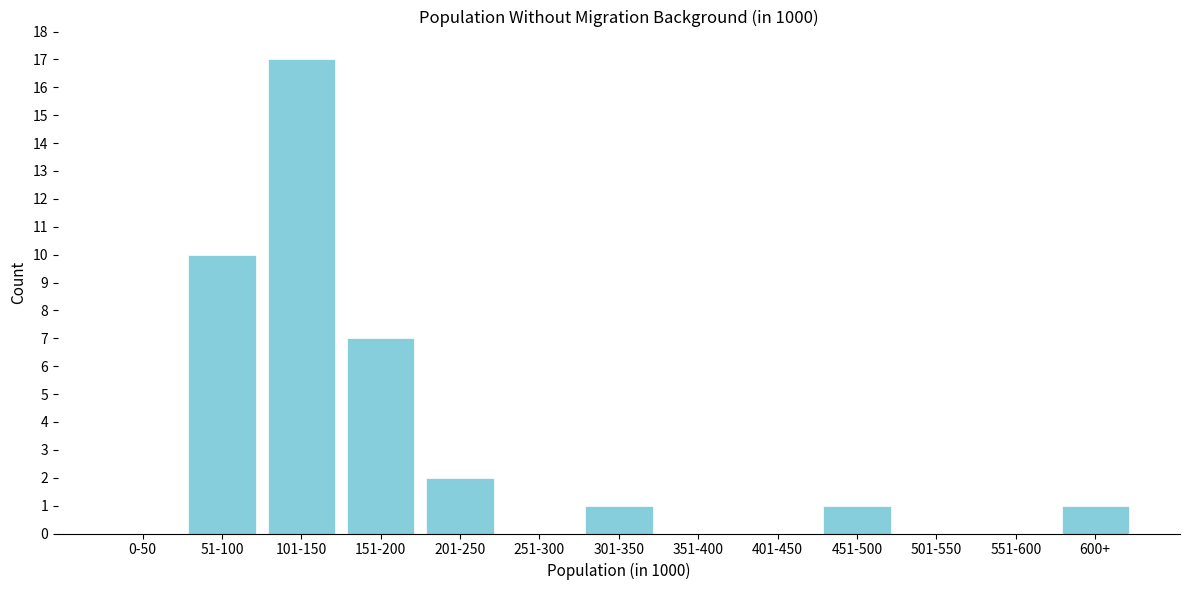

Reading right to left, extract all data points from this chart.

600+=1	551-600=0	501-550=0	451-500=1	401-450=0	351-400=0	301-350=1	251-300=0	201-250=2	151-200=7	101-150=17	51-100=10	0-50=0